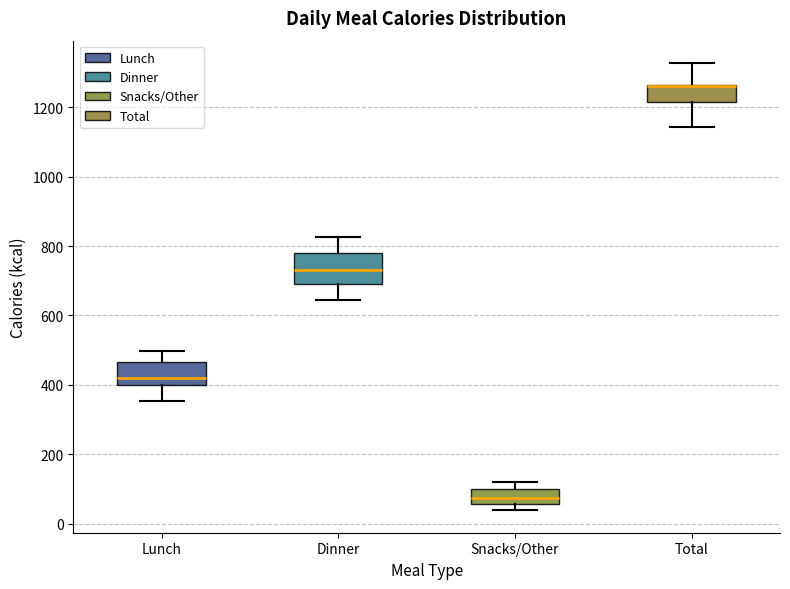

Reading left to right, transcribe this box plot: for each box, give where its median line is, the range the box spans, and where its two whiskers end, as read against the y-axis. The values are not printed on the chart, so give them approximately, as read against the axis.

Lunch: median 420, box 400 to 460, whiskers 360 to 500
Dinner: median 740, box 700 to 780, whiskers 640 to 820
Snacks/Other: median 80, box 60 to 100, whiskers 40 to 120
Total: median 1260 (drawn on the box's upper edge), box 1220 to 1260, whiskers 1140 to 1320